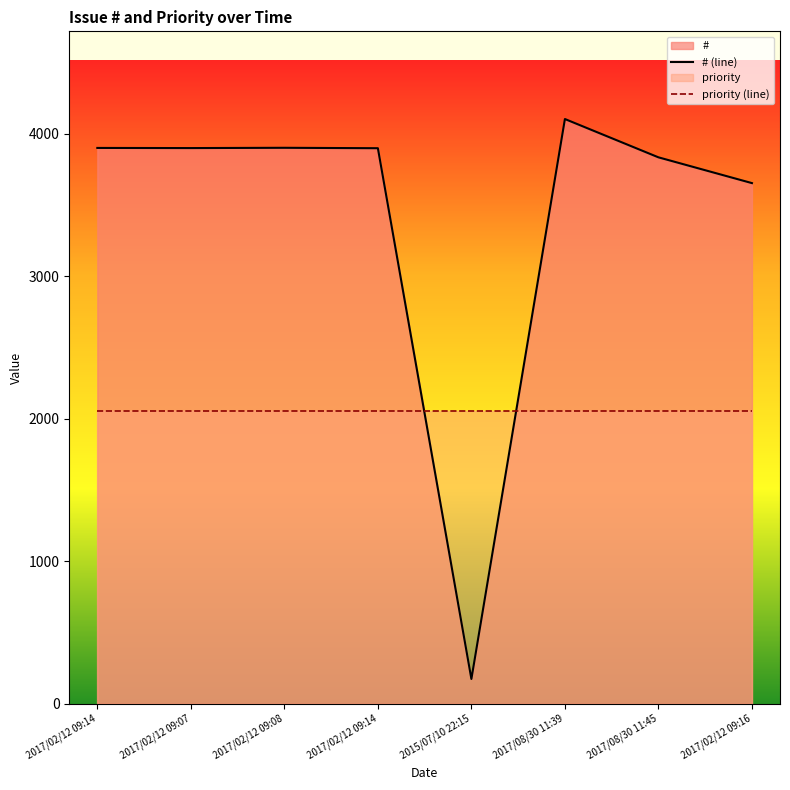

What is the greatest value displayed?

4105.0